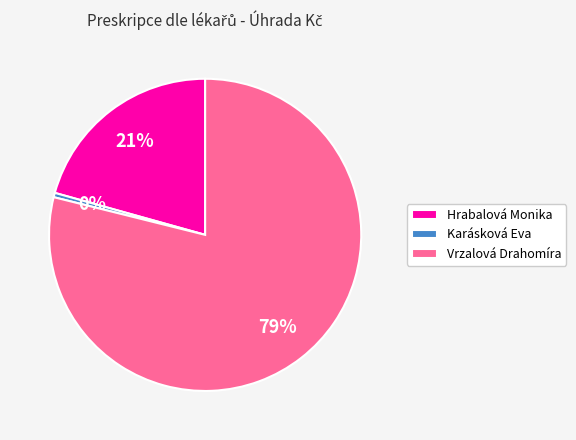

To the nearest percent, what is the average slice percentage?

33%